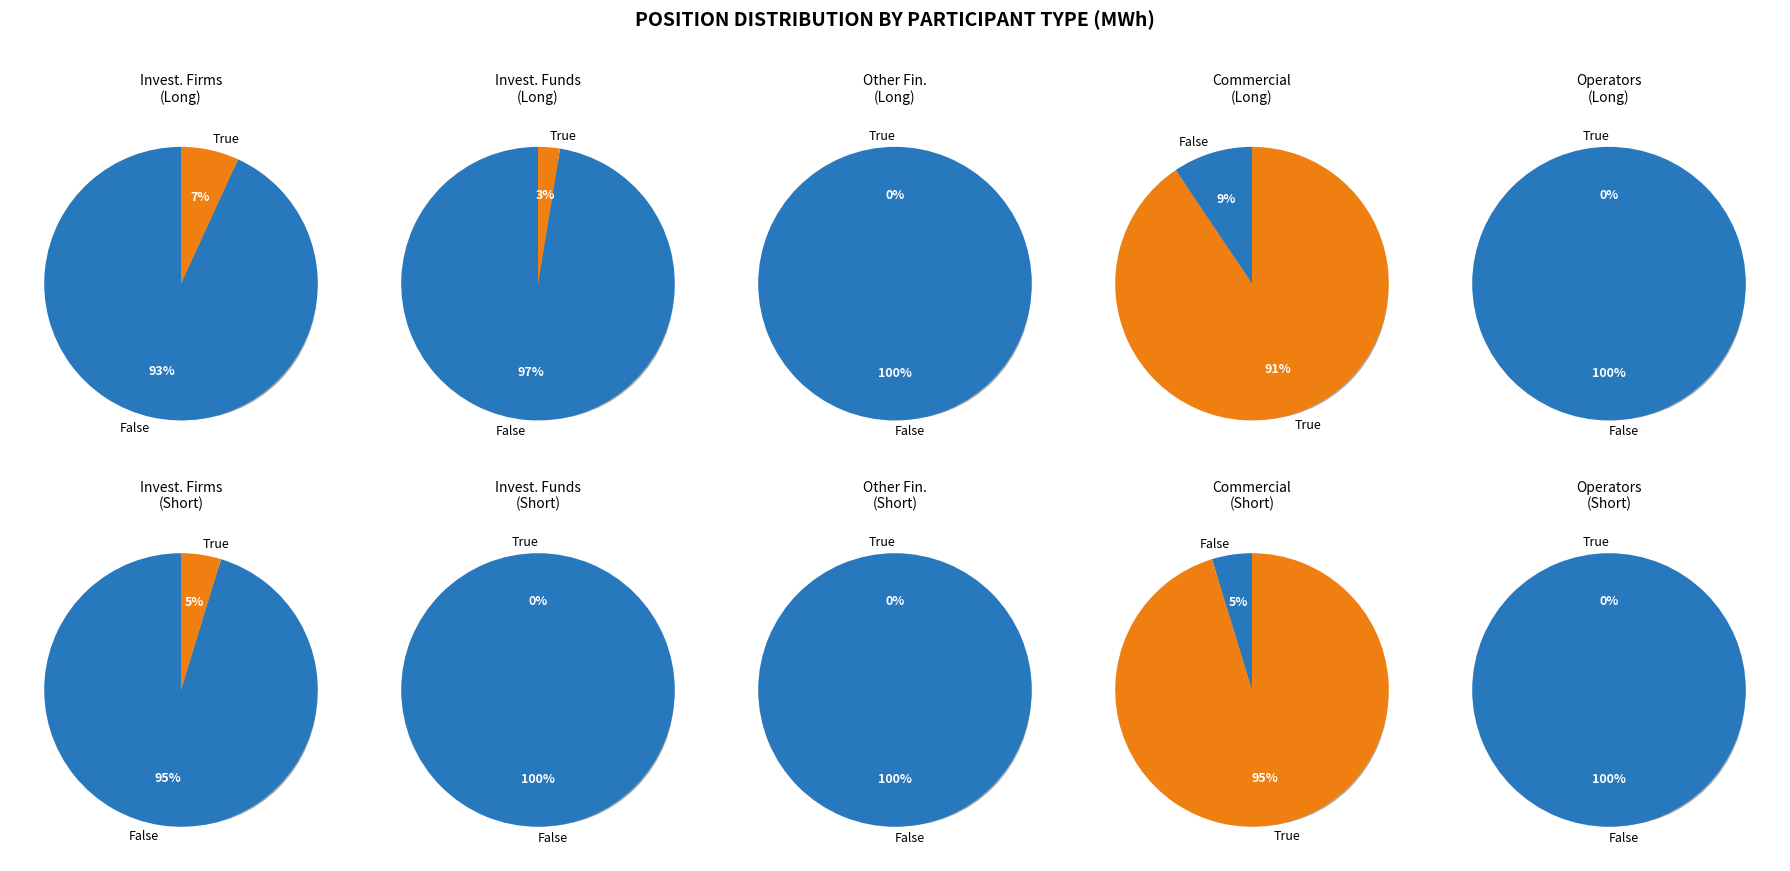

To the nearest percent, what percentage of the pie is Investment Firms Long?

7%